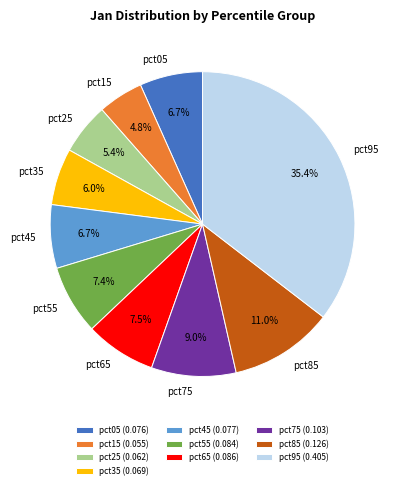

Is there a majority slice in this chart?

No